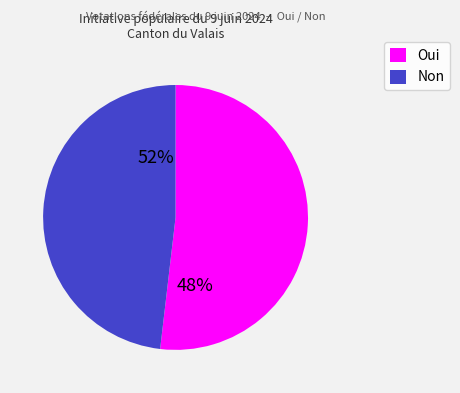

Which slice is the largest?

Oui